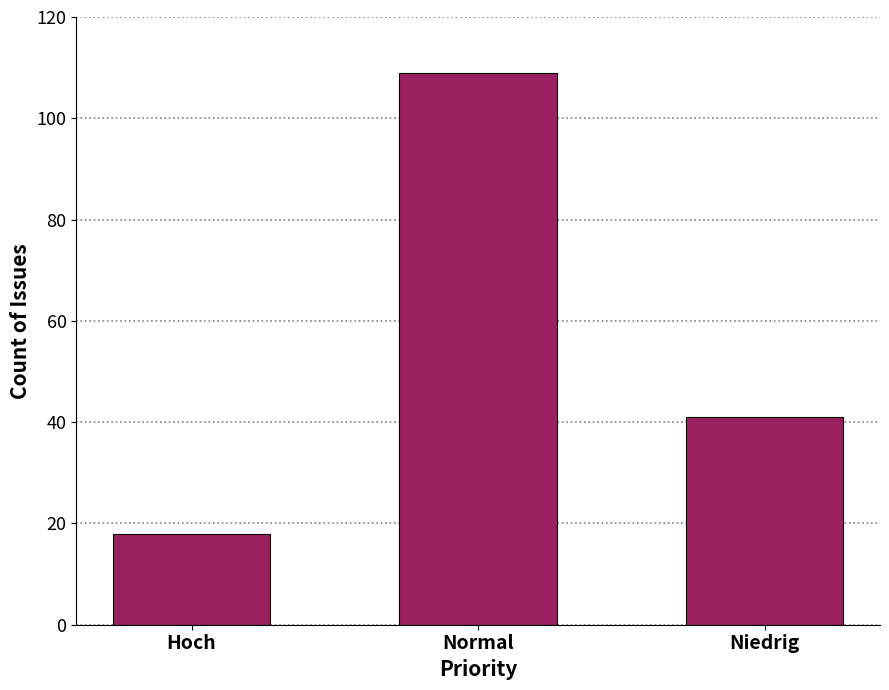

Is it true that the value at Normal is 160?

False